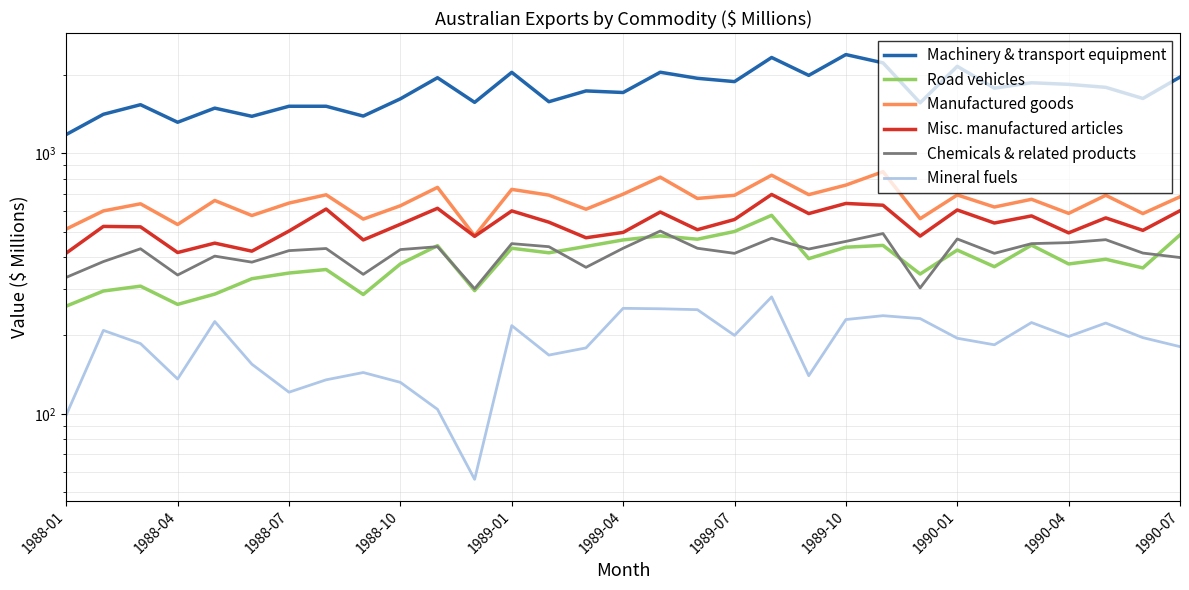

What is the sum of all Misc. manufactured articles values?

16660